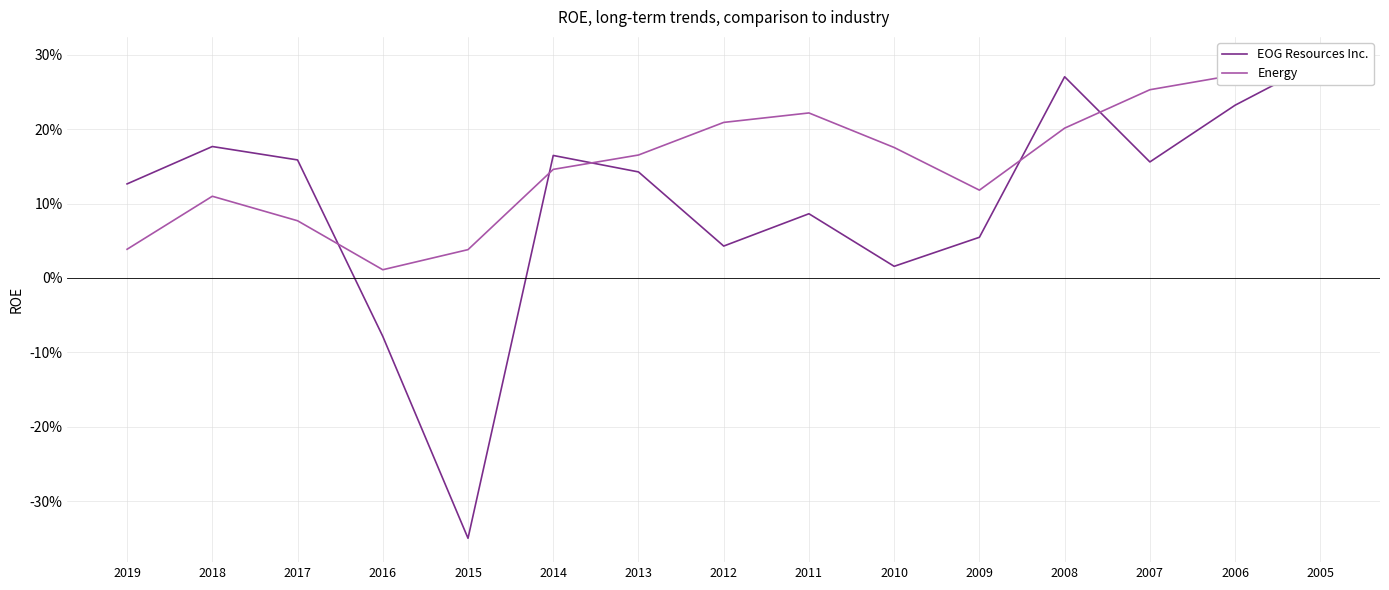

Between which two adjacent categories do Energy and EOG Resources Inc. first intersect?

2017 and 2016